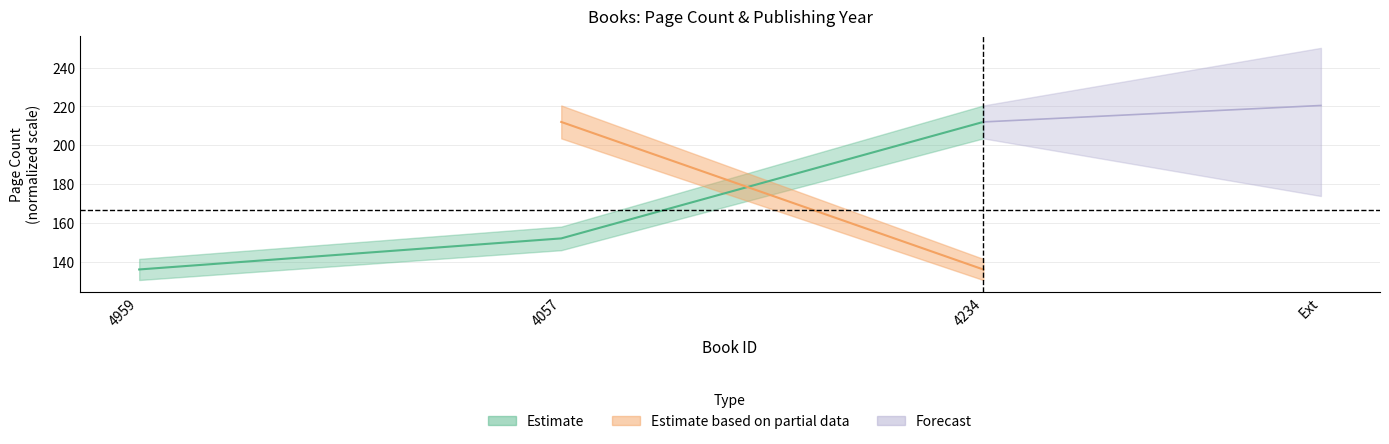

Which category has the lowest value across all series?

4959